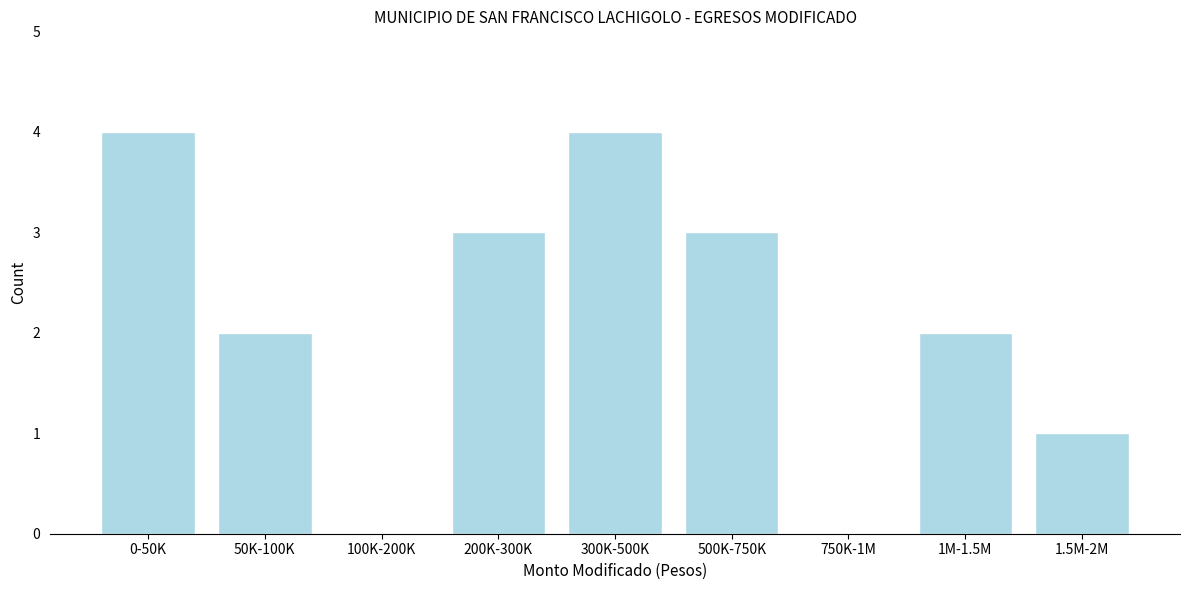

Reading left to right, list all the values displayed in this chart.

0-50K=4	50K-100K=2	100K-200K=0	200K-300K=3	300K-500K=4	500K-750K=3	750K-1M=0	1M-1.5M=2	1.5M-2M=1